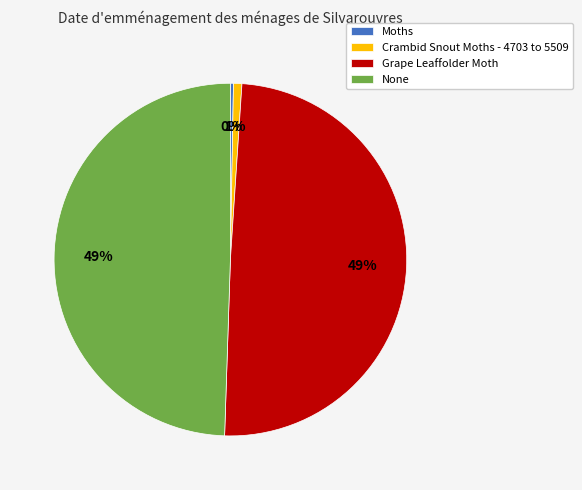

To the nearest percent, what is the average slice percentage?

25%